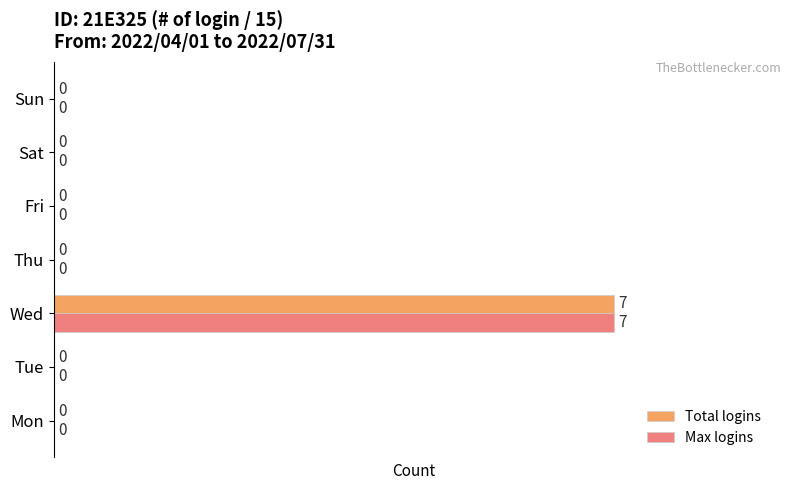

What is the maximum value shown in the chart?

7